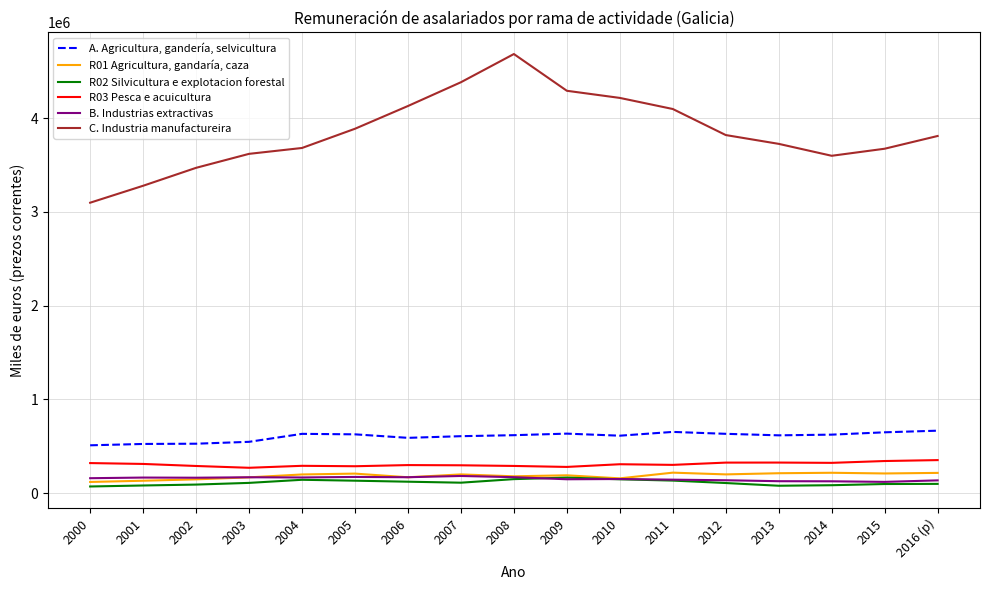

What is the minimum value for C. Industria manufactureira?

3099113